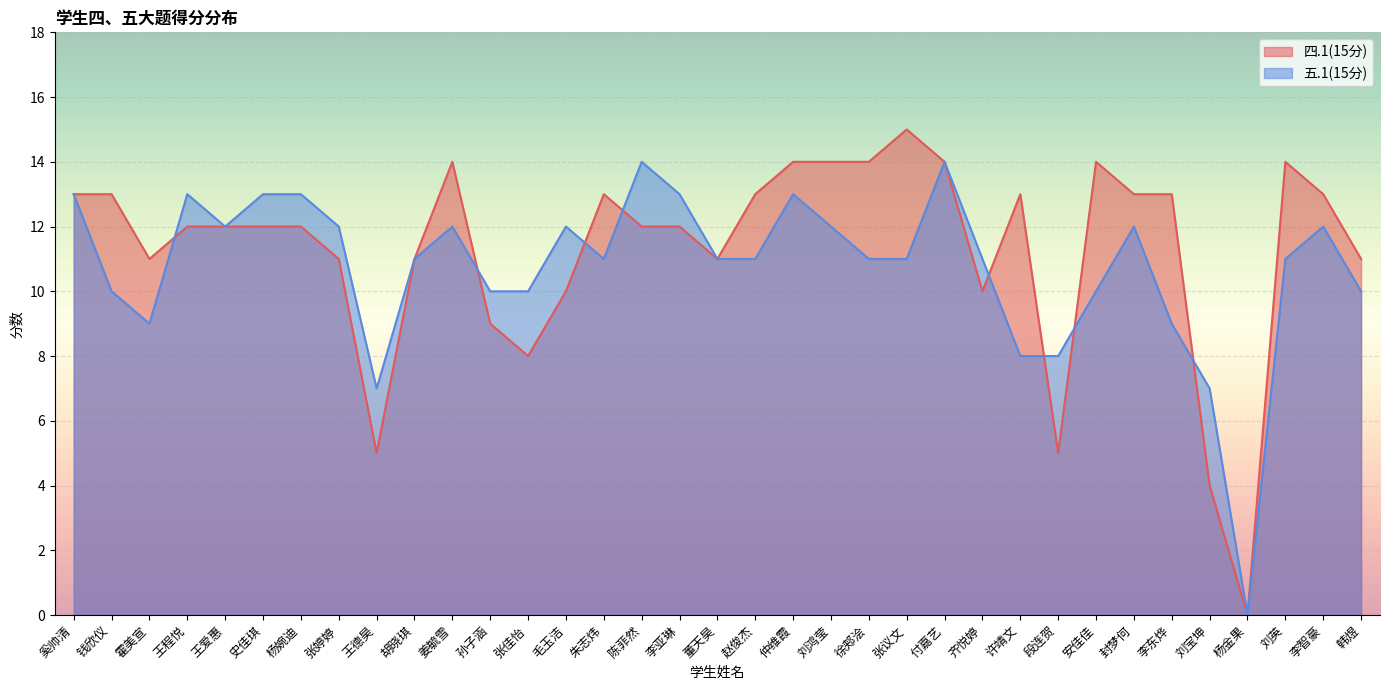

Reading left to right, list all the values displayed in this chart.

四.1(15分): 13	13	11	12	12	12	12	11	5	11	14	9	8	10	13	12	12	11	13	14	14	14	15	14	10	13	5	14	13	13	4	0	14	13	11
五.1(15分): 13	10	9	13	12	13	13	12	7	11	12	10	10	12	11	14	13	11	11	13	12	11	11	14	11	8	8	10	12	9	7	0	11	12	10